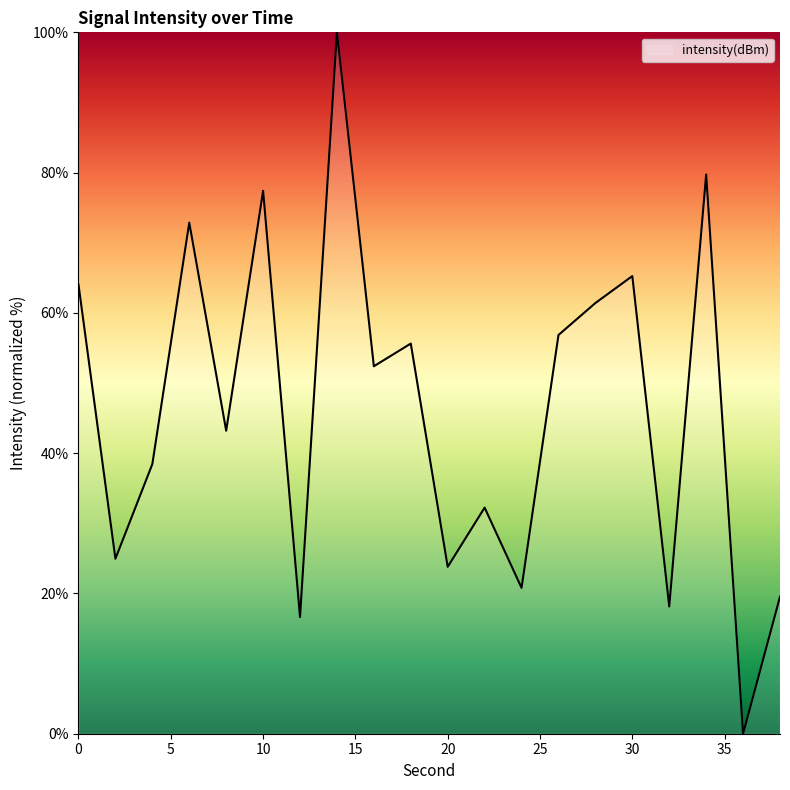

What is the greatest value displayed?

100.0